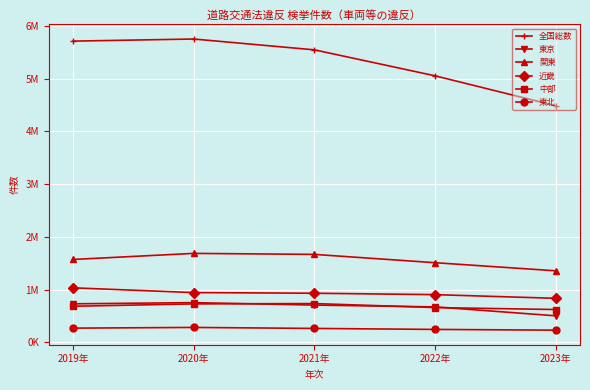

At which label does 近畿 first exceed 929218?

2019年